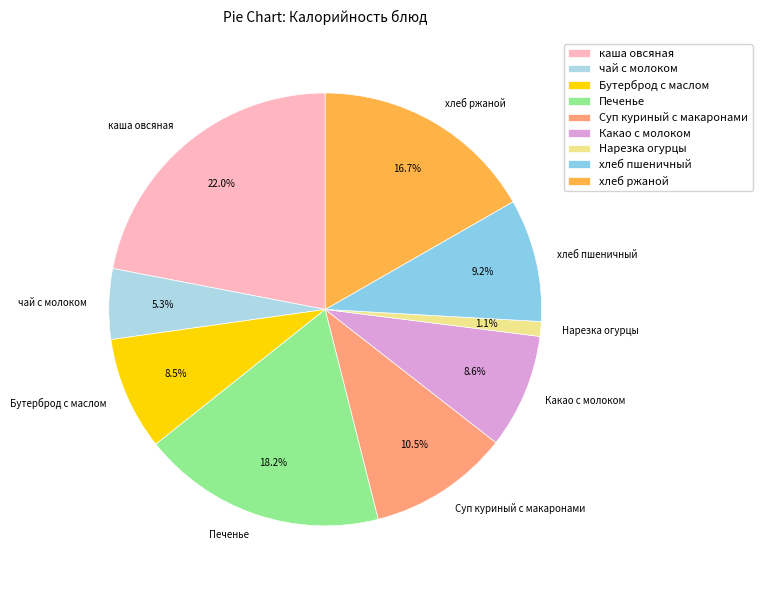

How many segments does this pie chart have?

9